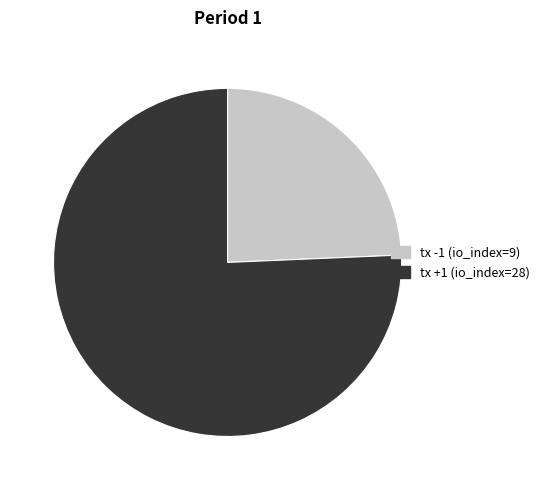

Is it true that tx -1 (io_index=9) is 24% of the pie?

True